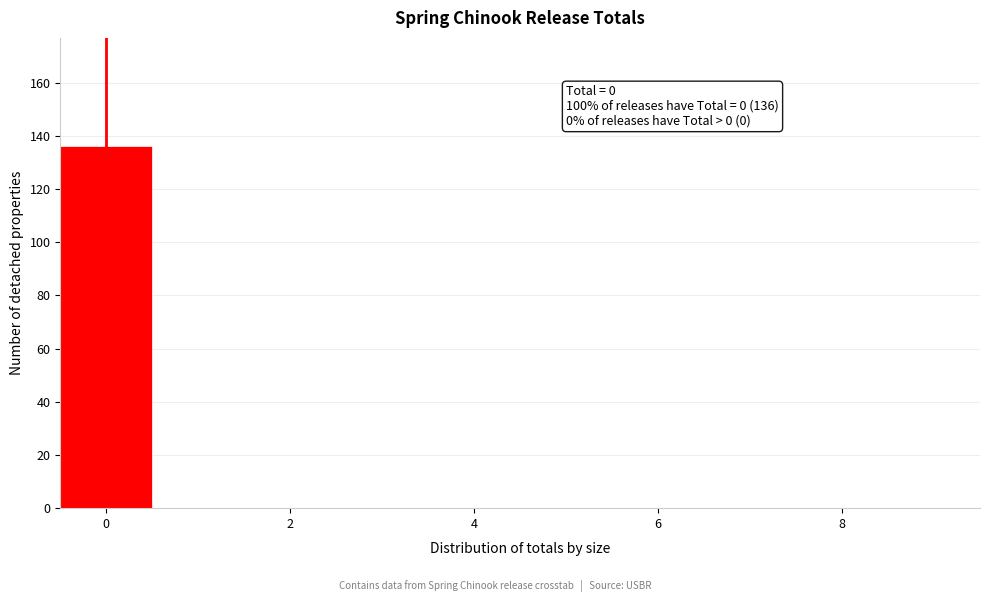

Which range on the x-axis has the tallest bar?

-0.5 to 0.5